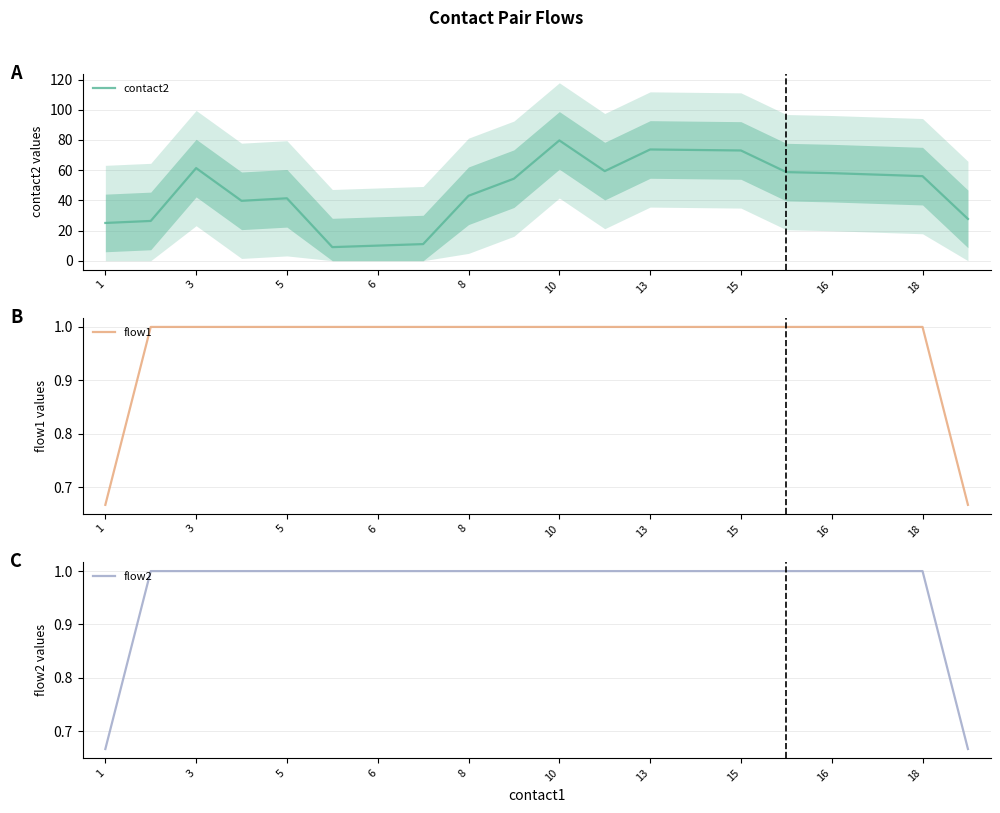

True or false: flow2 and contact2 intersect in this chart.

False